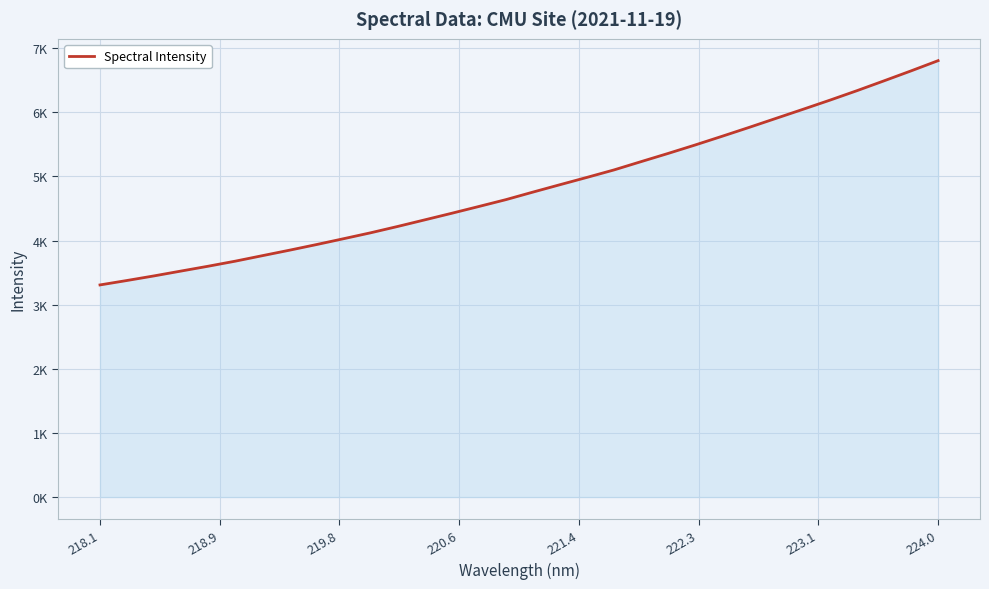

Does the chart have visible grid lines?

Yes